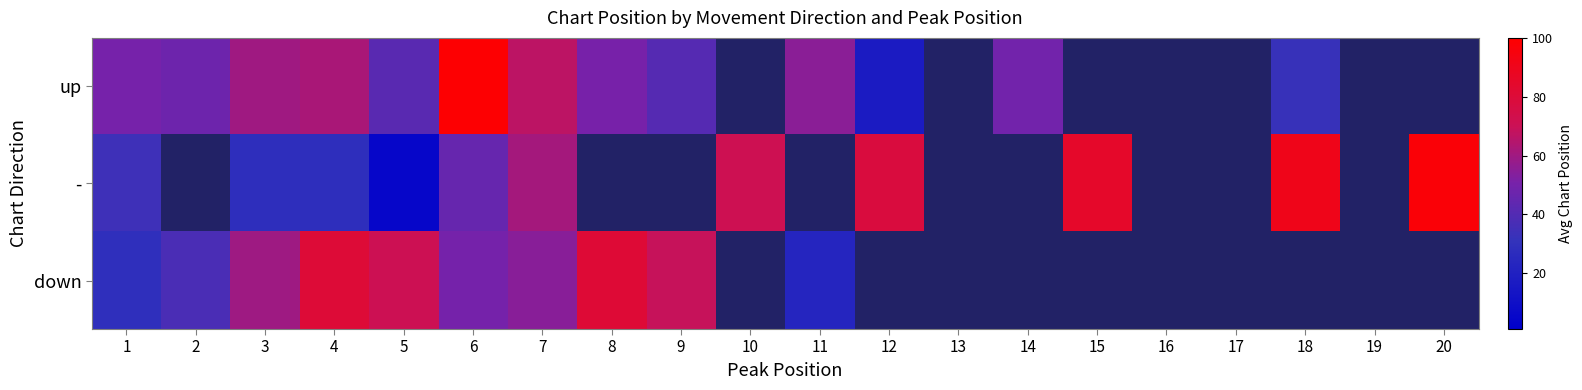

True or false: - has a value of 85.0 at 15.

True